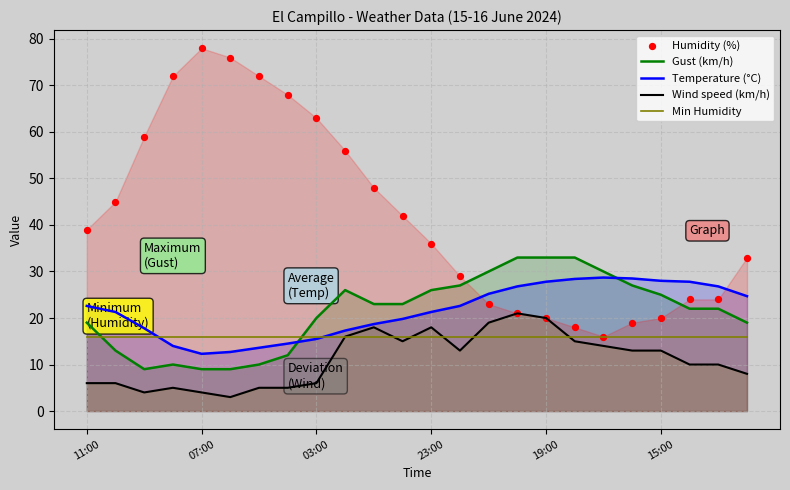

Is the value of Wind speed (km/h) at 21 greater than the value of Temperature (°C) at 21?

No